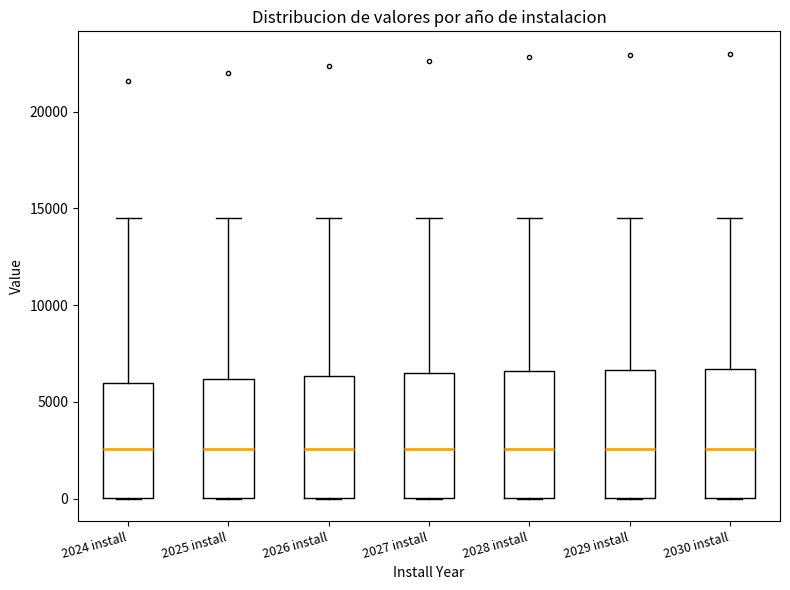

Reading left to right, transcribe this box plot: for each box, give where its median line is, the range the box spans, and where its two whiskers end, as read against the y-axis. The values are not printed on the chart, so give them approximately, as read against the axis.

2024 install: median 2500, box 0 to 6000, whiskers 0 to 14500
2025 install: median 2500, box 0 to 6000, whiskers 0 to 14500
2026 install: median 2500, box 0 to 6500, whiskers 0 to 14500
2027 install: median 2500, box 0 to 6500, whiskers 0 to 14500
2028 install: median 2500, box 0 to 6500, whiskers 0 to 14500
2029 install: median 2500, box 0 to 6500, whiskers 0 to 14500
2030 install: median 2500, box 0 to 6500, whiskers 0 to 14500